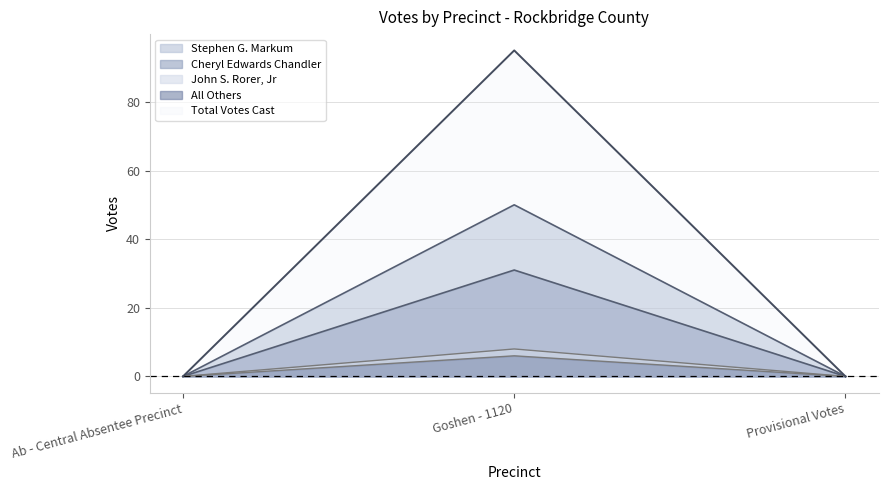

At which category is the sum across all series the highest?

Goshen - 1120